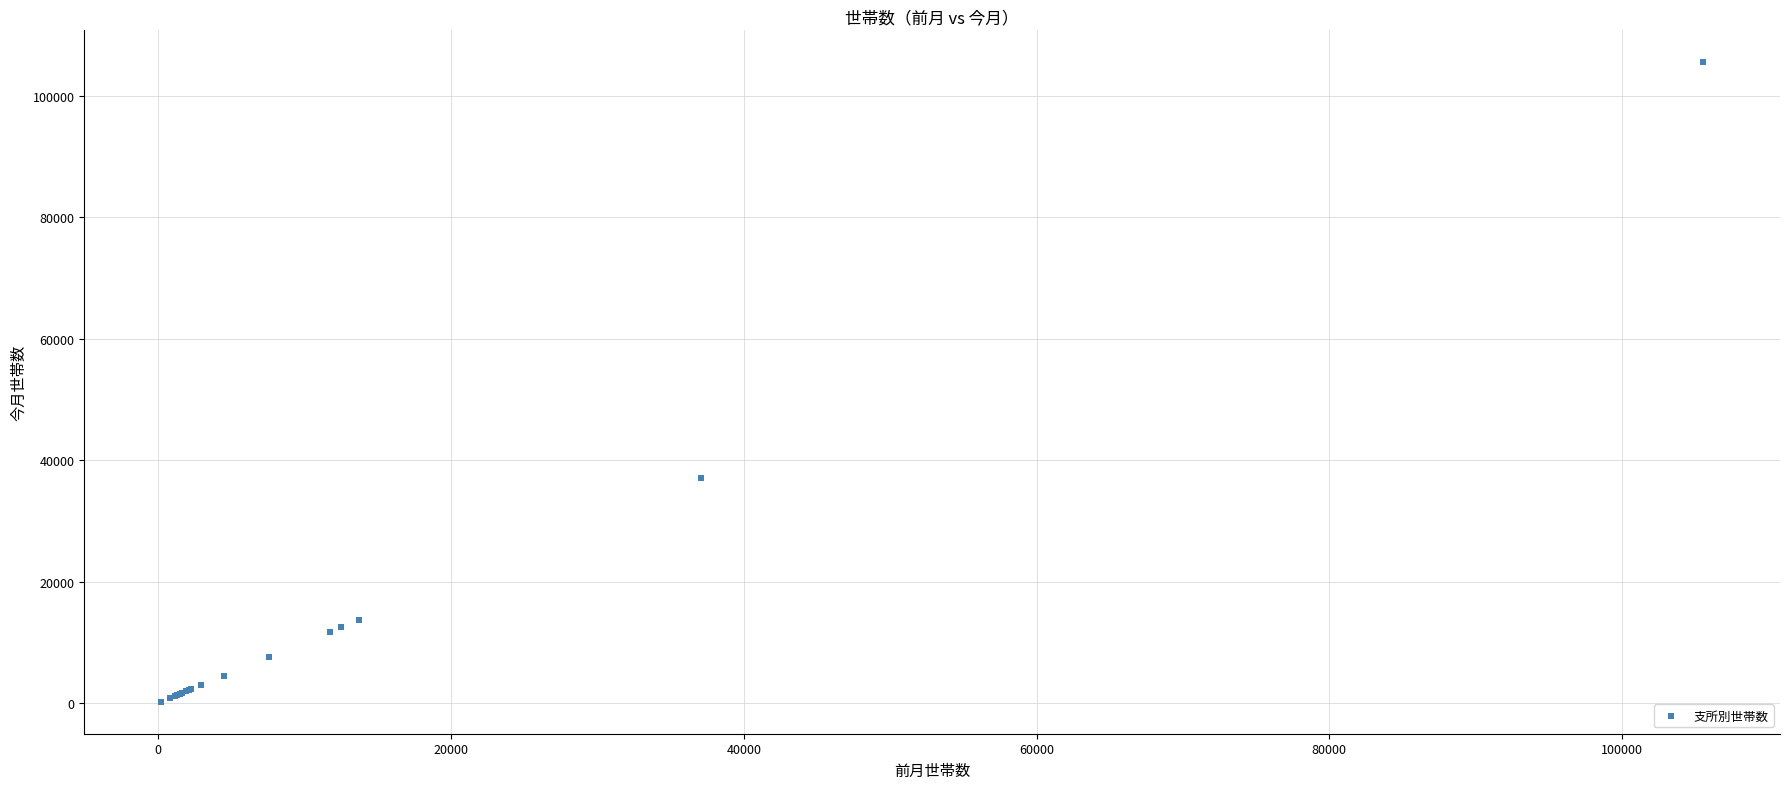

What Y value in the scatter plot is closest to 52860?

37040